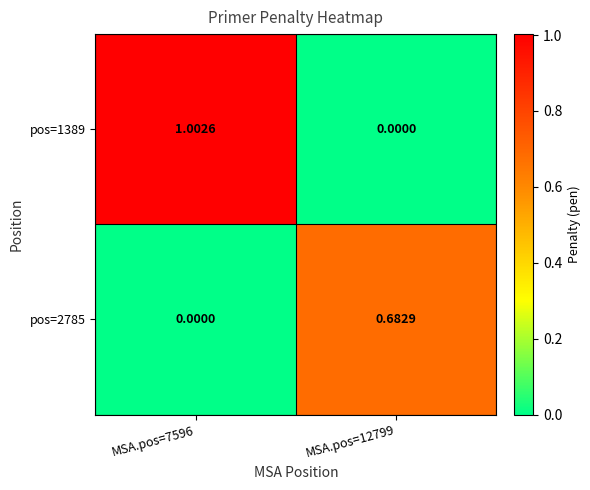

Which series changed the most between MSA.pos=7596 and MSA.pos=12799?

pos=1389